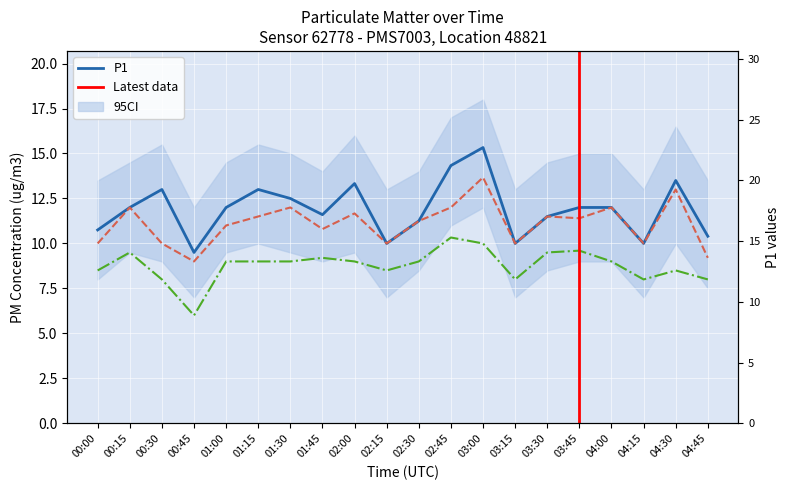

What is the total value across all series at 03:45?

33.0